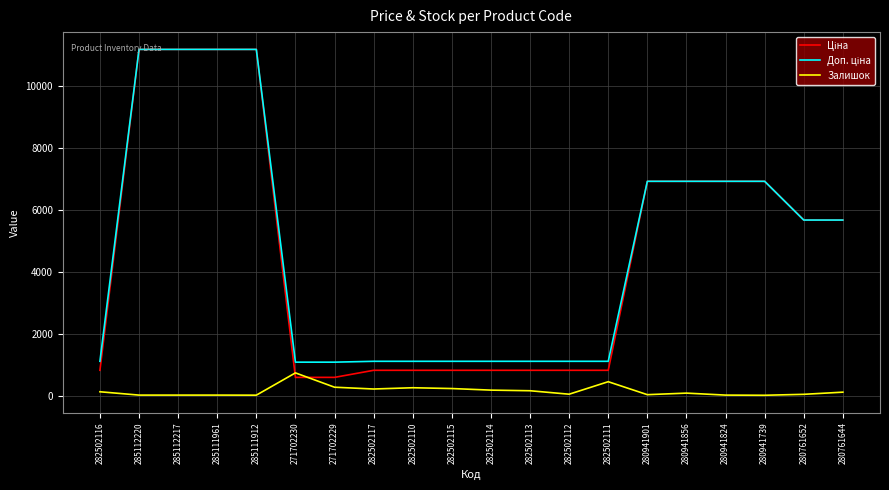

At how many categories does at least one series exceed 3994?

10